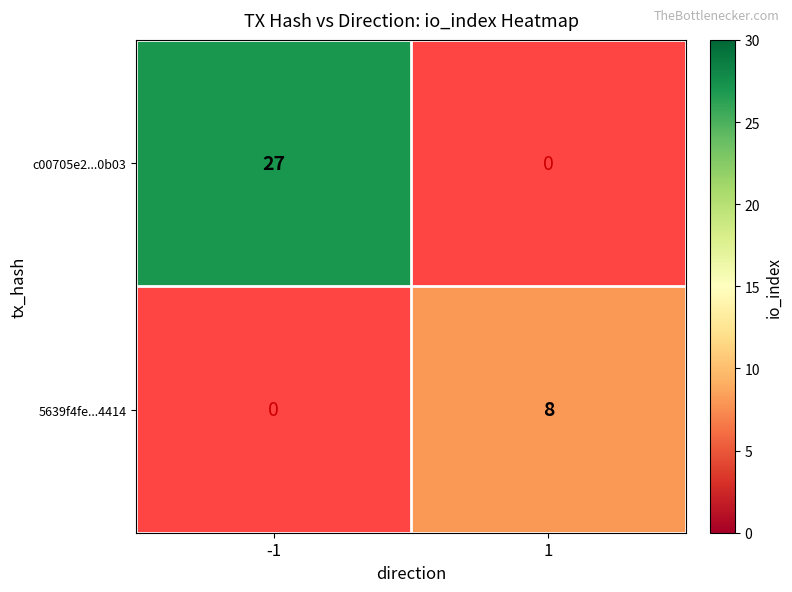

Which series has the widest spread of values?

c00705e2...0b03